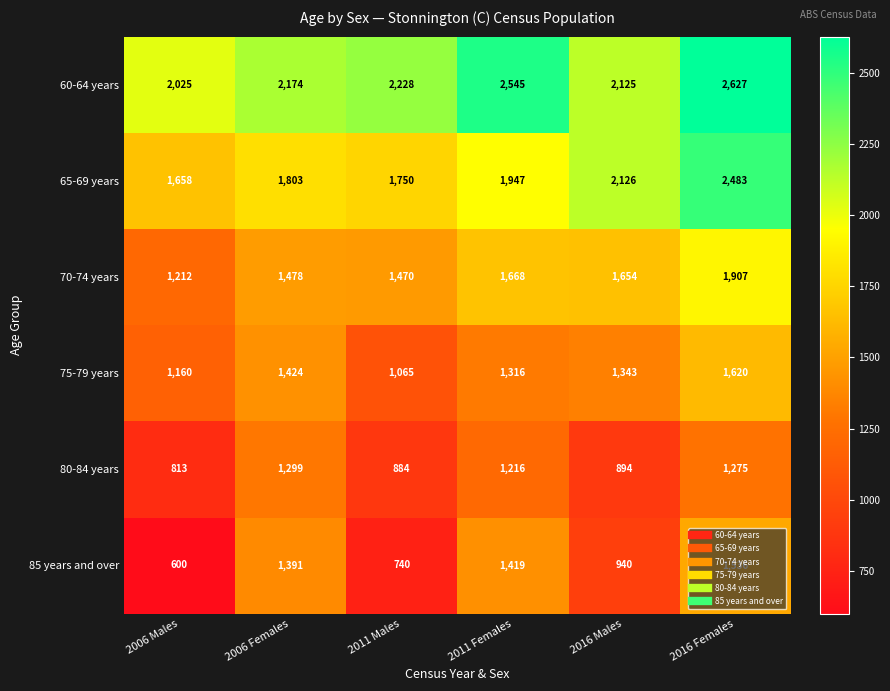

Is it true that 85 years and over equals 740 at 2011 Males?

True